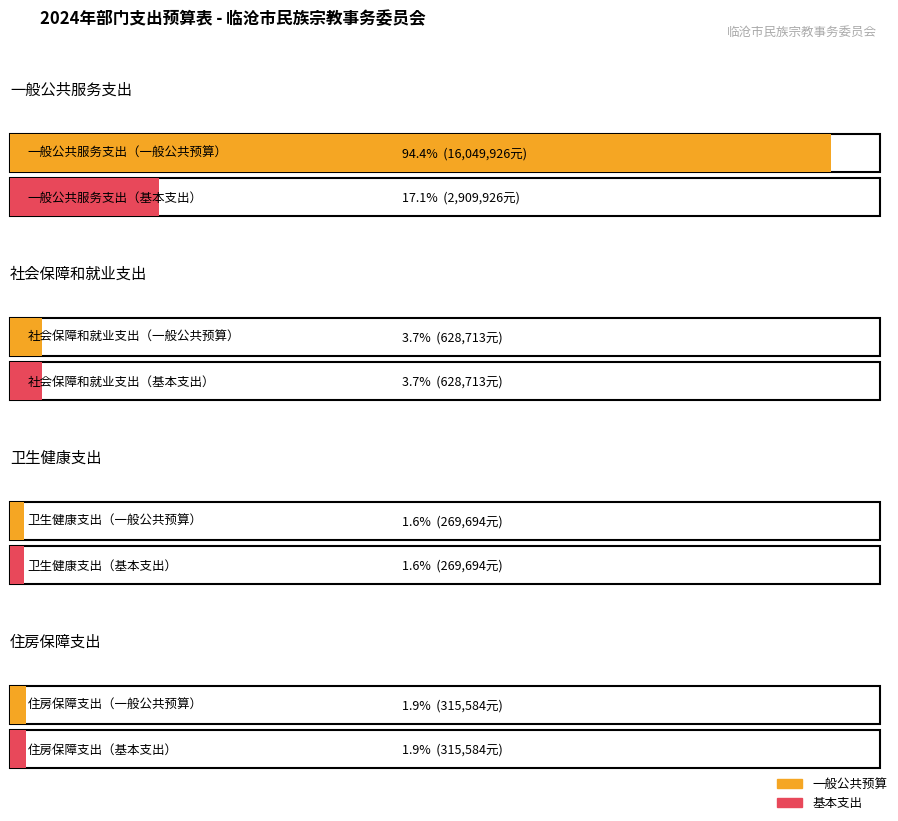

Which series has the largest total across all categories?

一般公共预算